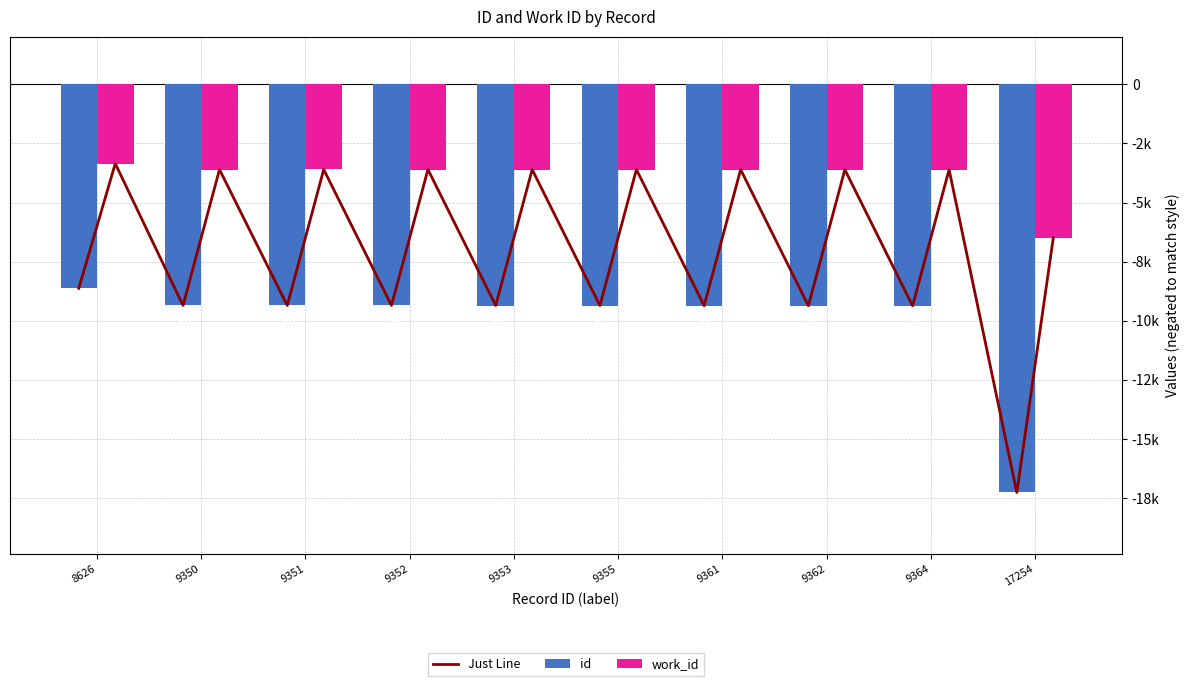

Which has a higher value, 9353 or 9361?

9353